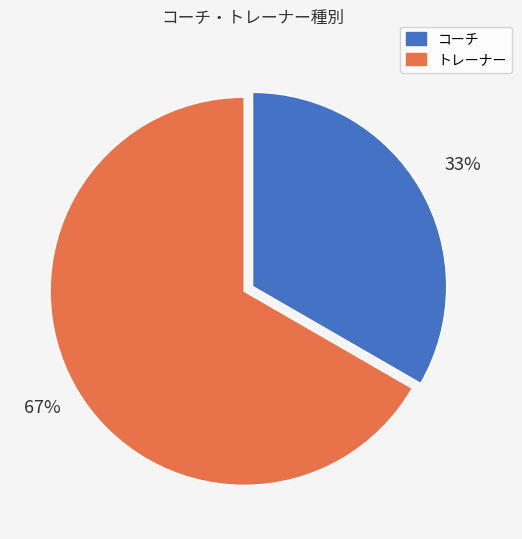

Which category has the smallest portion of the pie?

コーチ